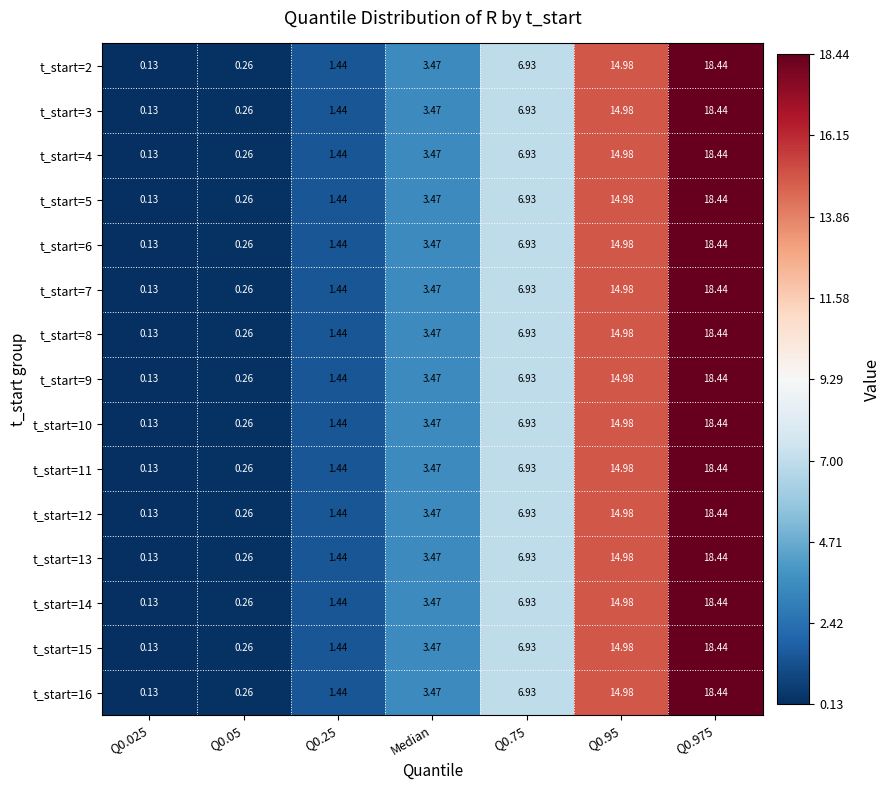

How many values in the t_start=11 series are below 3?

3